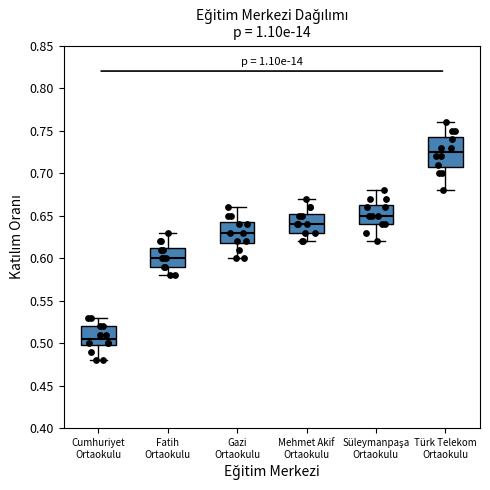

Reading left to right, transcribe this box plot: for each box, give where its median line is, the range the box spans, and where its two whiskers end, as read against the y-axis. The values are not printed on the chart, so give them approximately, as read against the axis.

Cumhuriyet Ortaokulu: median 0.505, box 0.500 to 0.520, whiskers 0.480 to 0.530
Fatih Ortaokulu: median 0.600, box 0.590 to 0.615, whiskers 0.580 to 0.630
Gazi Ortaokulu: median 0.630, box 0.620 to 0.645, whiskers 0.600 to 0.660
Mehmet Akif Ortaokulu: median 0.640, box 0.630 to 0.655, whiskers 0.620 to 0.670
Süleymanpaşa Ortaokulu: median 0.650, box 0.640 to 0.665, whiskers 0.620 to 0.680
Türk Telekom Ortaokulu: median 0.725, box 0.710 to 0.745, whiskers 0.680 to 0.760